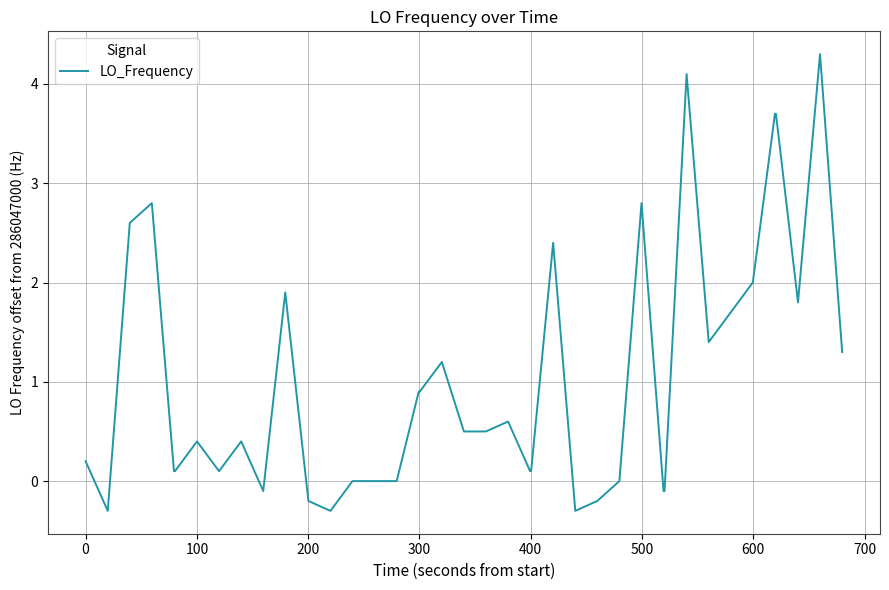

What is the difference between the maximum and minimum values?

4.6